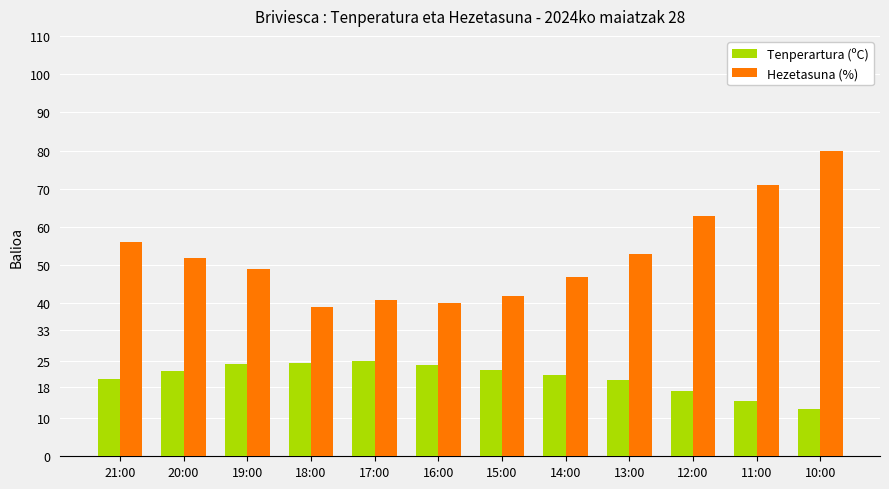

How many bars are there in each group?

2